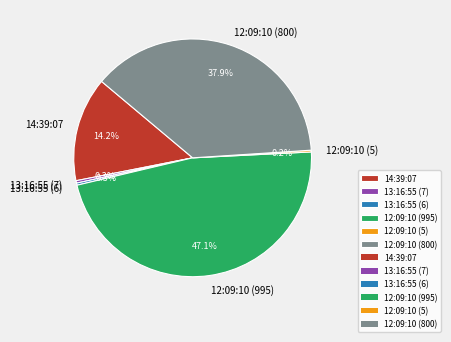

Approximately how many times larger is the value at 12:09:10 (995) compared to 13:16:55 (7)?

142.1